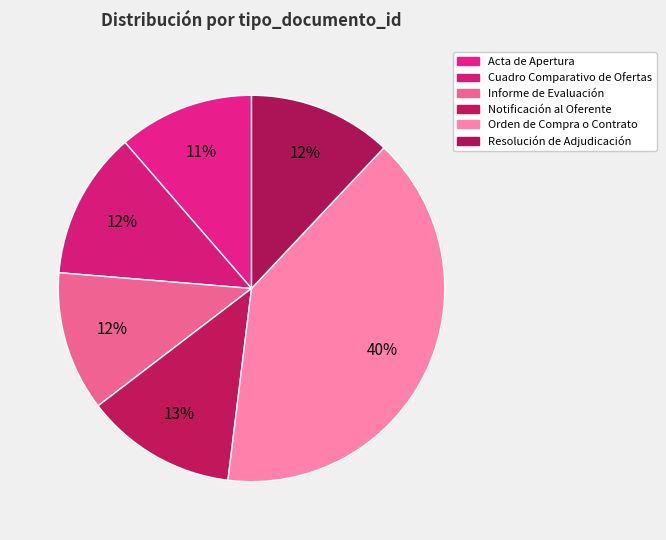

The Acta de Apertura slice represents 20% of the pie. True or false?

False